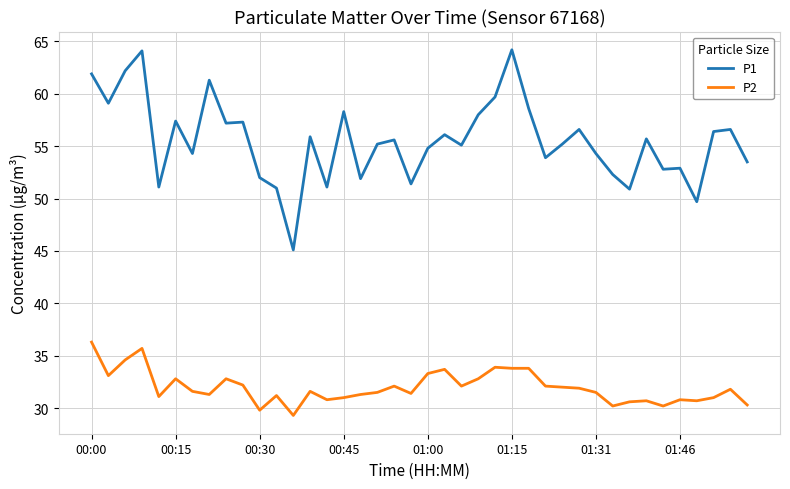

List the series in order of their overall mean, lowest first.

P2, P1